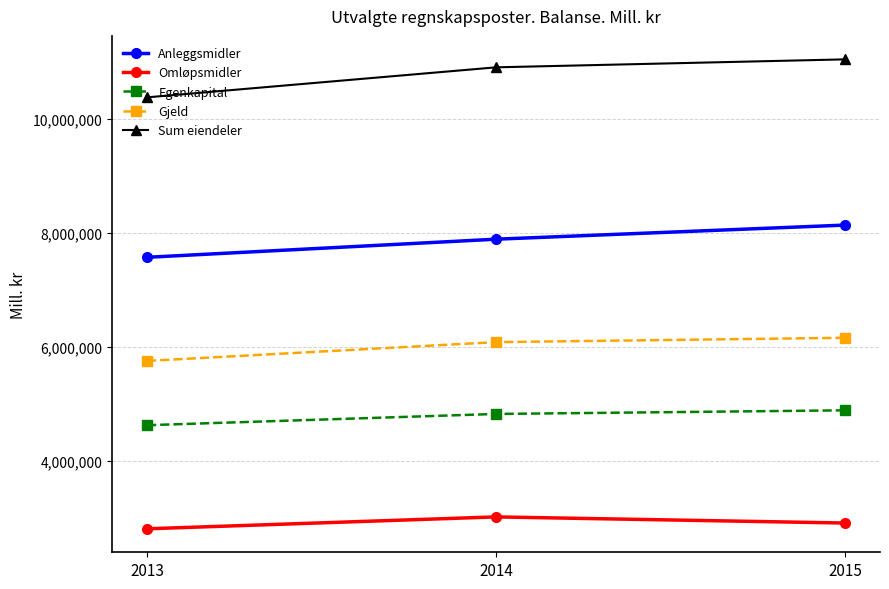

Rank the series at 2013 from highest to lowest value.

Sum eiendeler, Anleggsmidler, Gjeld, Egenkapital, Omløpsmidler